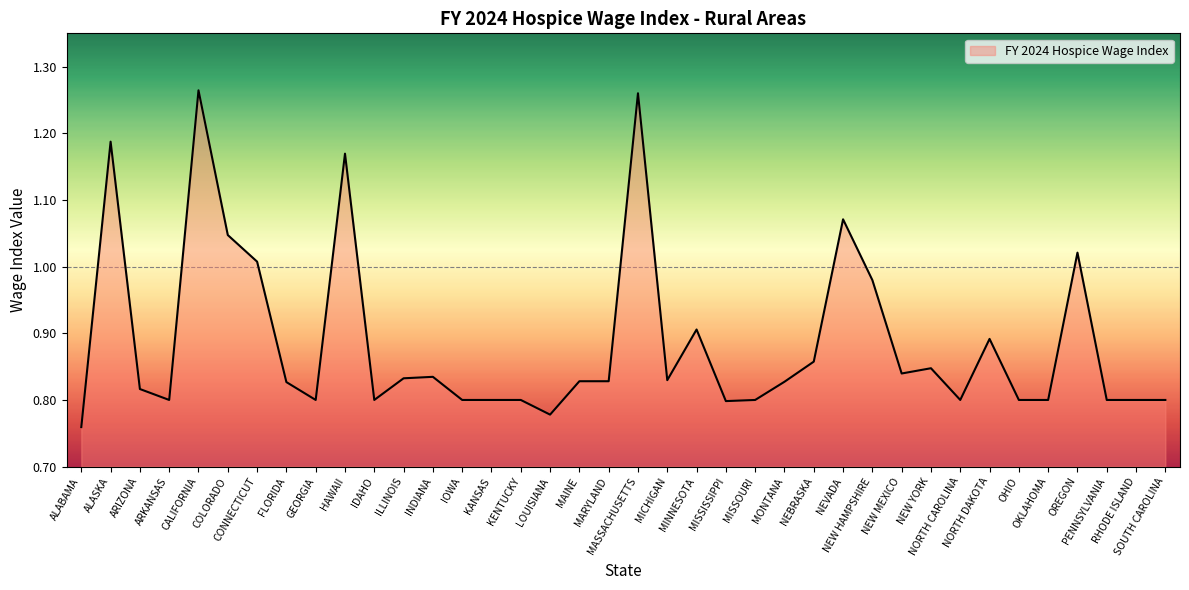

What is the difference between the maximum and minimum values?

0.5